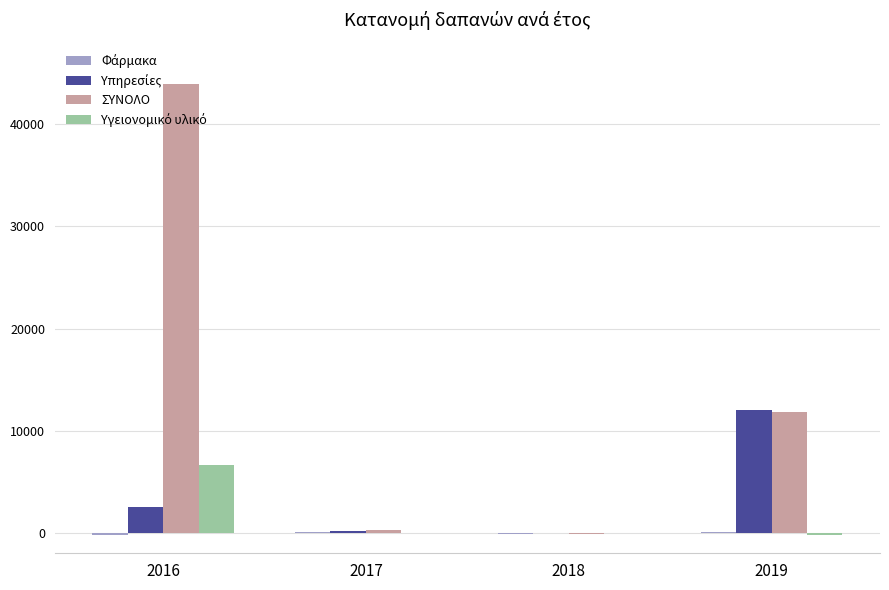

True or false: ΣΥΝΟΛΟ has a value of 43927.0 at 2016.

True